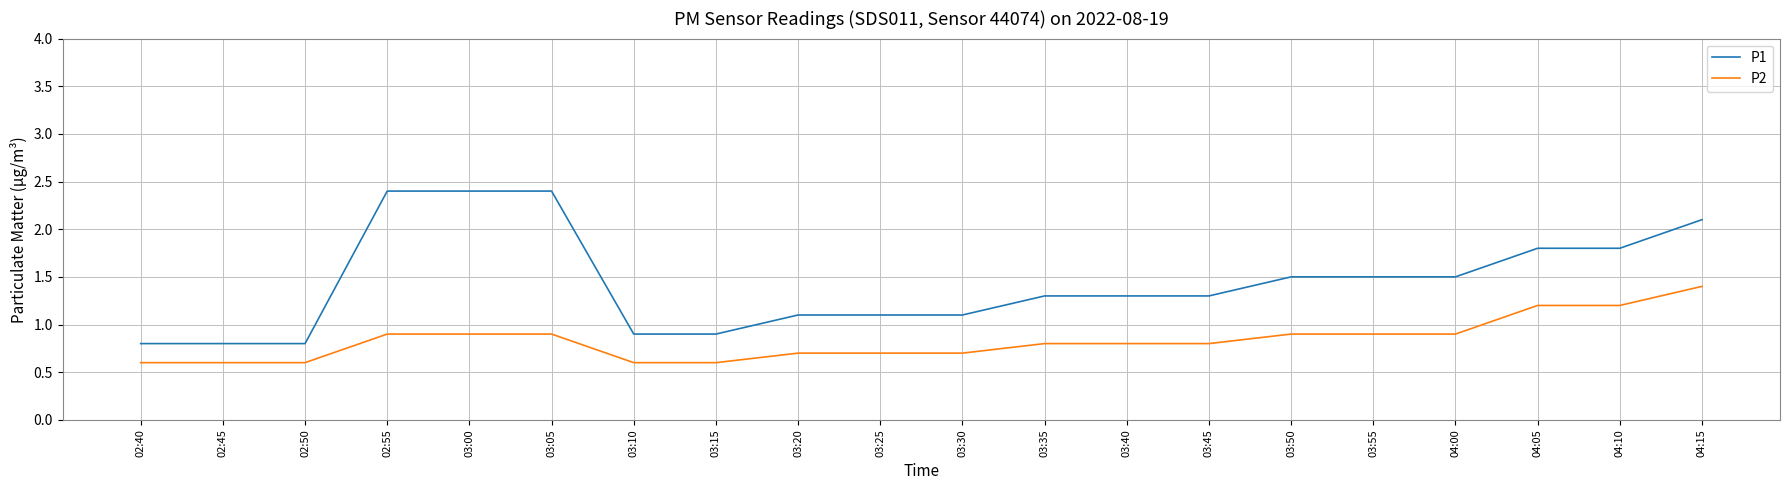

Which series has the largest range (max minus min)?

P1